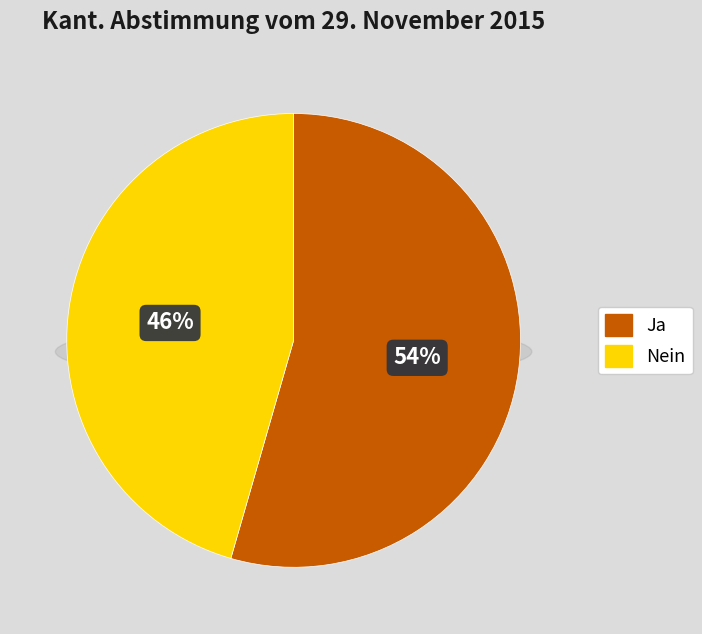

Which has a higher value, Ja or Nein?

Ja